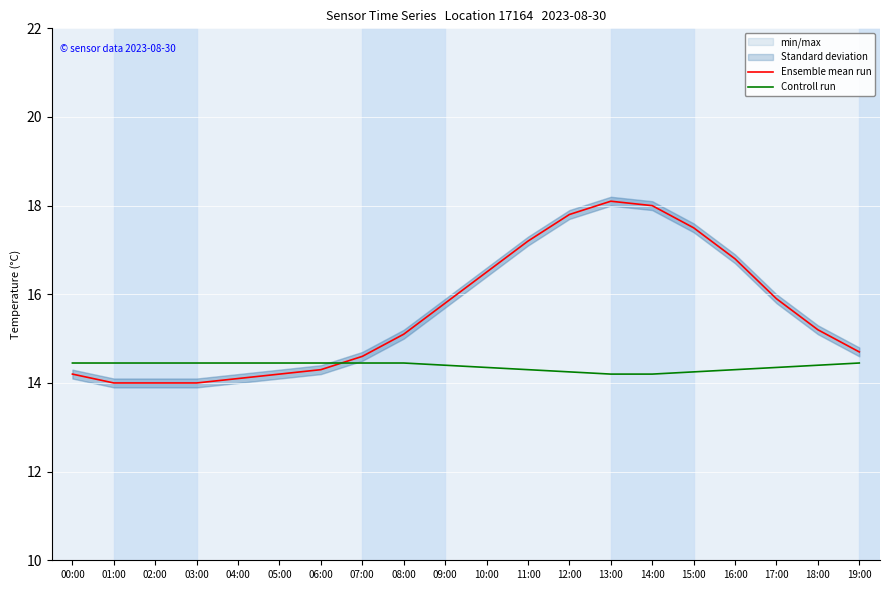

True or false: Controll run and Ensemble mean run cross at least once.

True